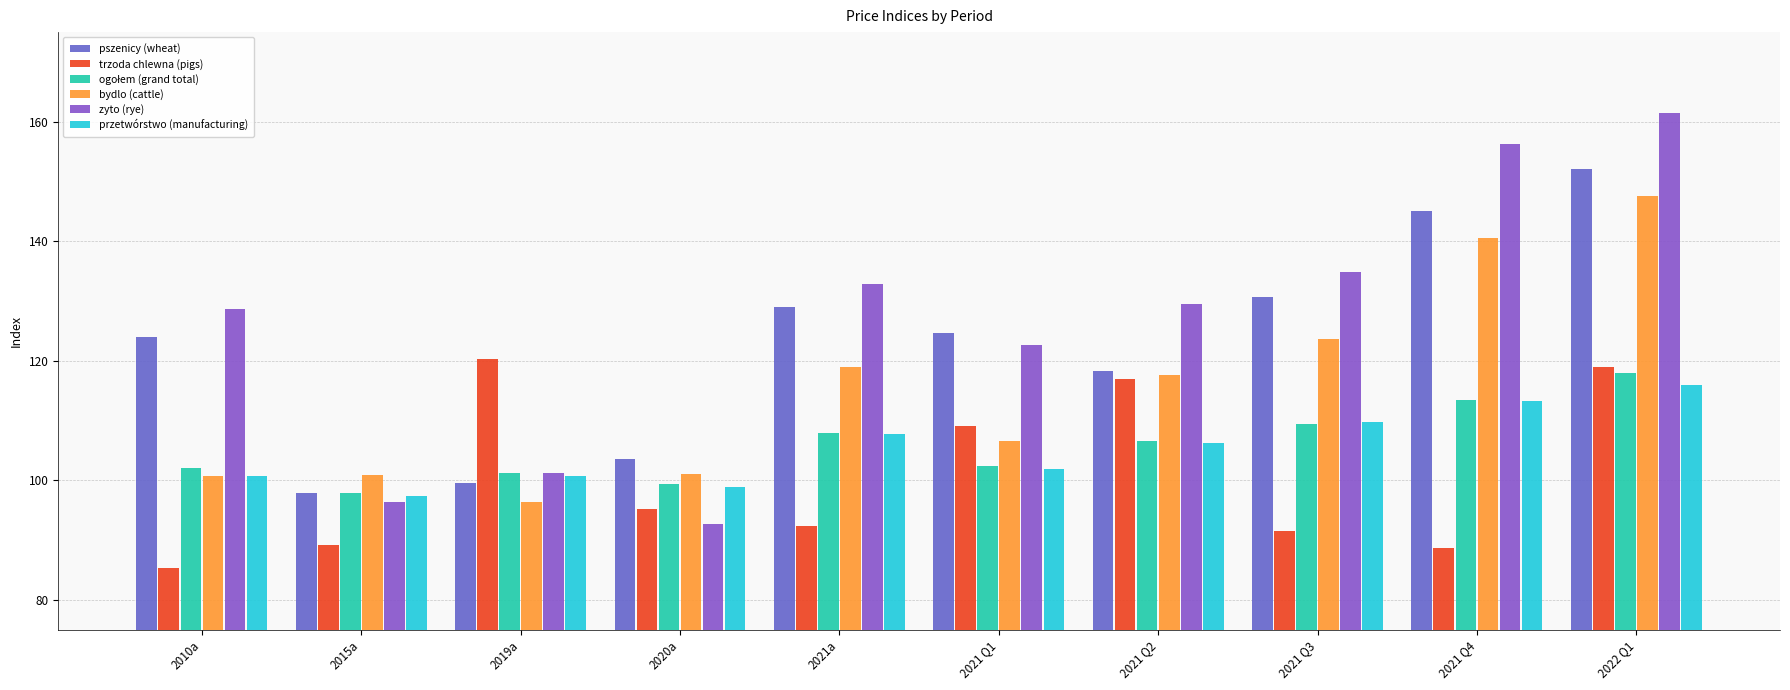

How many groups of bars are there?

10